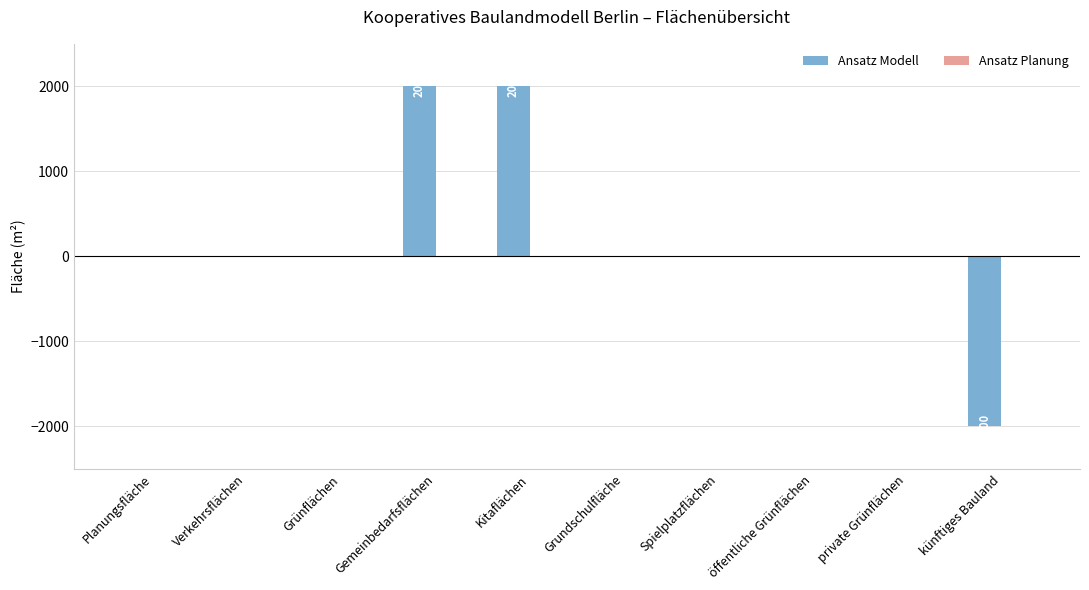

Which has a higher value, künftiges Bauland or Kitaflächen?

Kitaflächen